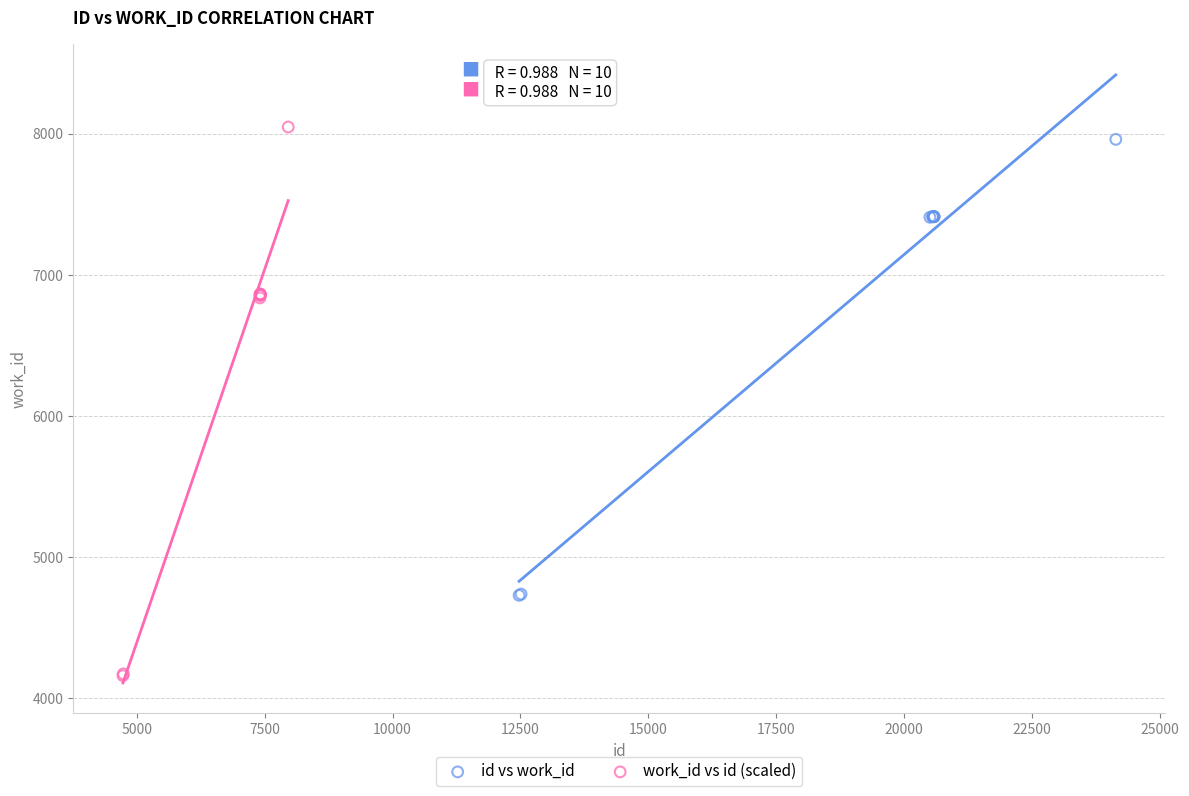

Which series contains the lowest Y value?

work_id vs id (scaled)